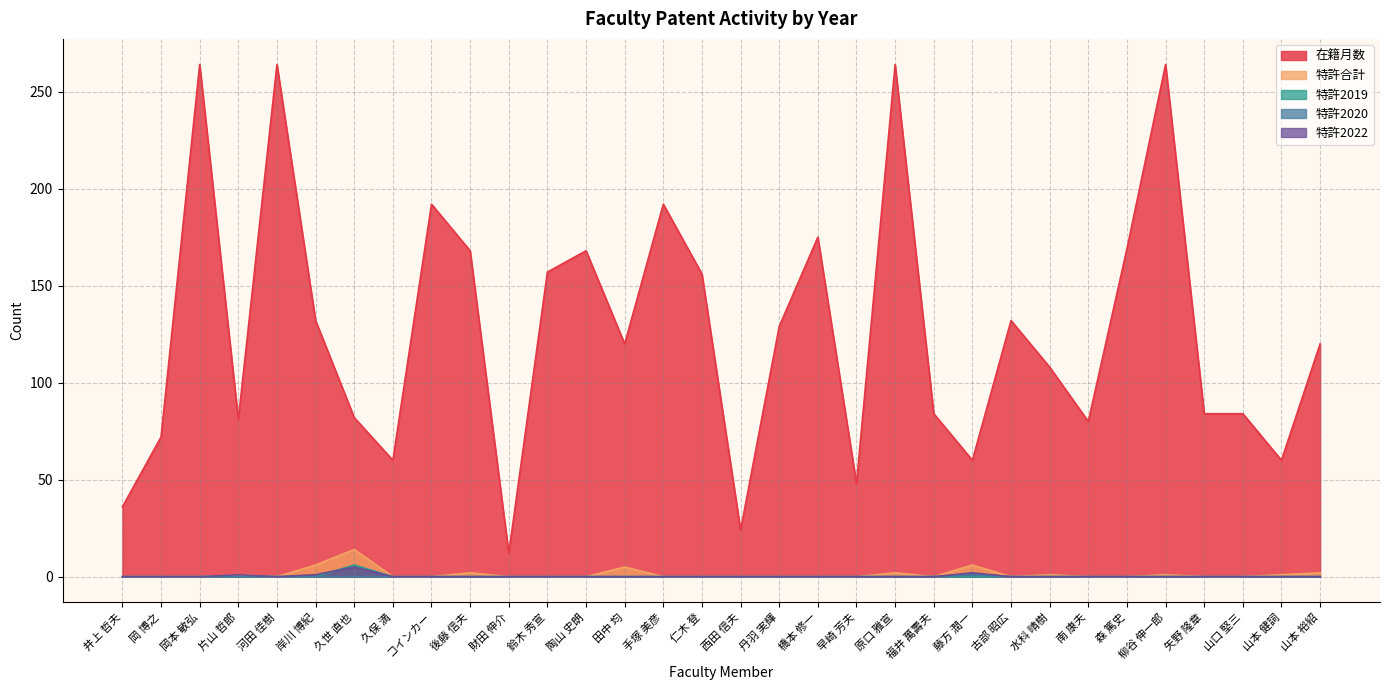

What is the spread (max minus min) of values at 手塚 美彦?

192